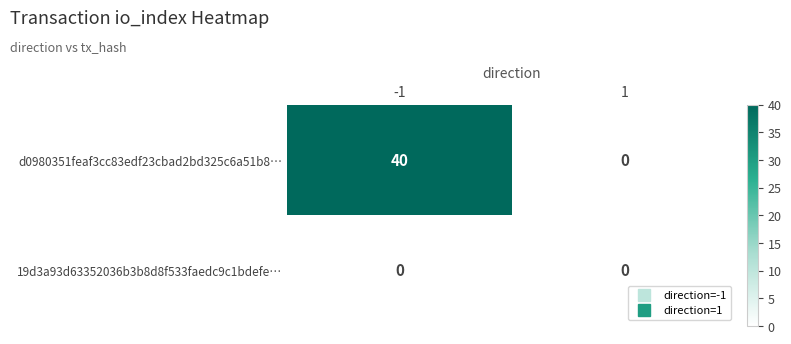

Between -1 and 1, which series saw the biggest shift?

d0980351feaf3cc83edf23cbad2bd325c6a51b8…